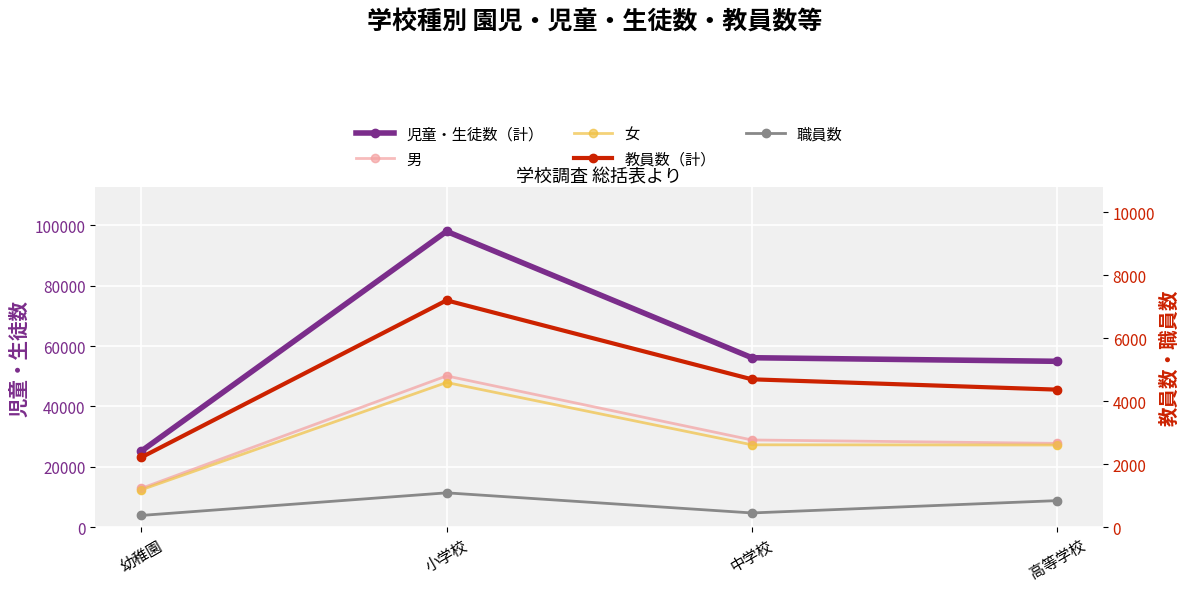

Is the value of 児童・生徒数（計） at 高等学校 greater than the value of 教員数（計） at 幼稚園?

Yes